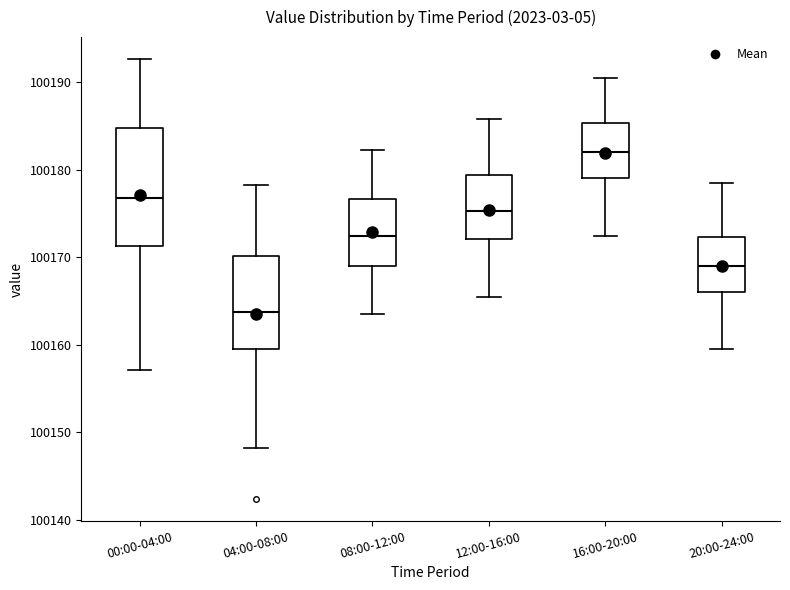

Reading left to right, transcribe this box plot: for each box, give where its median line is, the range the box spans, and where its two whiskers end, as read against the y-axis. The values are not printed on the chart, so give them approximately, as read against the axis.

00:00-04:00: median 100177, box 100171 to 100185, whiskers 100157 to 100193
04:00-08:00: median 100164, box 100160 to 100170, whiskers 100148 to 100178
08:00-12:00: median 100172, box 100169 to 100177, whiskers 100163 to 100182
12:00-16:00: median 100175, box 100172 to 100179, whiskers 100165 to 100186
16:00-20:00: median 100182, box 100179 to 100185, whiskers 100172 to 100191
20:00-24:00: median 100169, box 100166 to 100172, whiskers 100159 to 100179